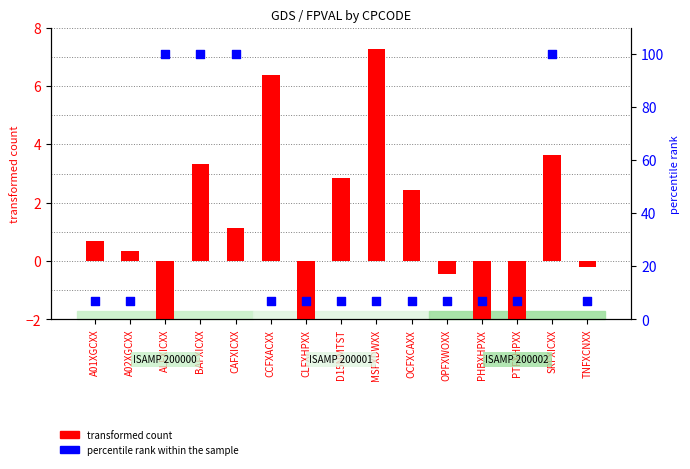

Which series reaches the maximum Y coordinate?

percentile rank within the sample